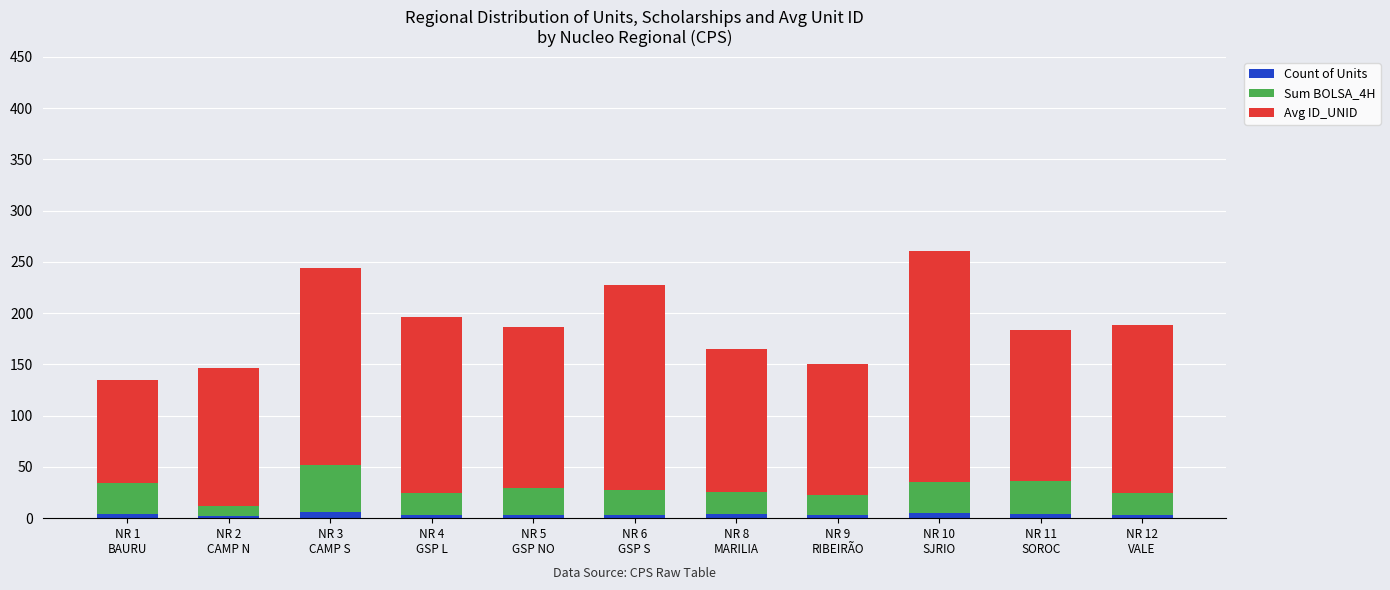

What position from the left is NR 11
SOROC?

10